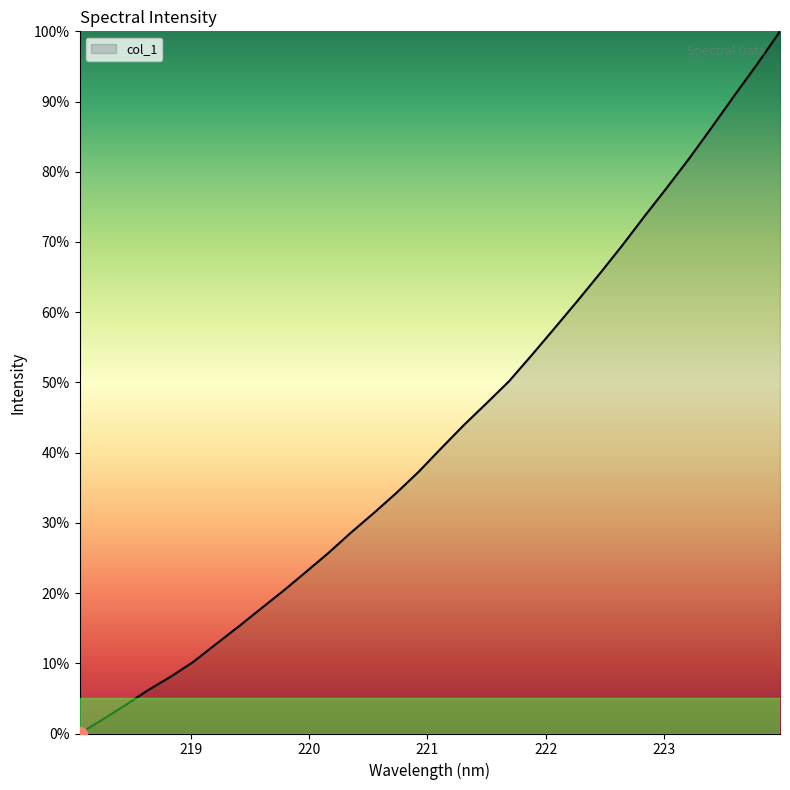

What is the label of the 6th point from the right?

223.0264